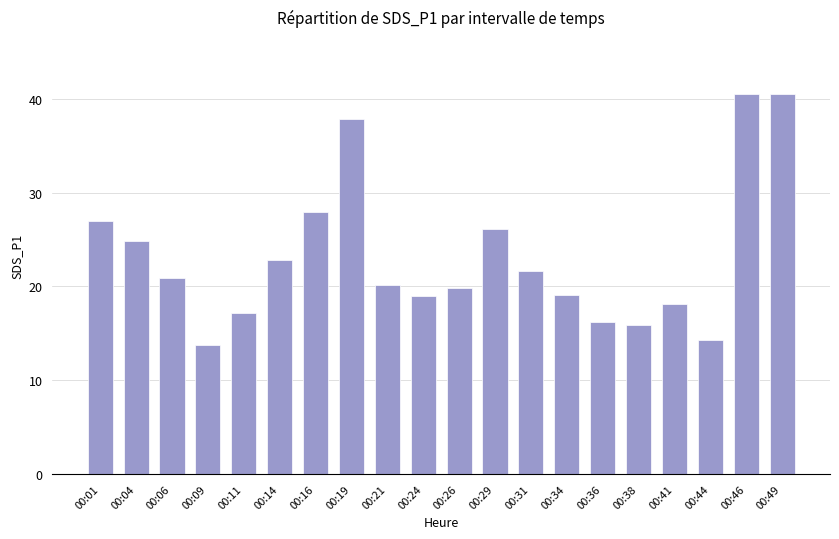

True or false: the data shows 20.1 at 00:21.

True